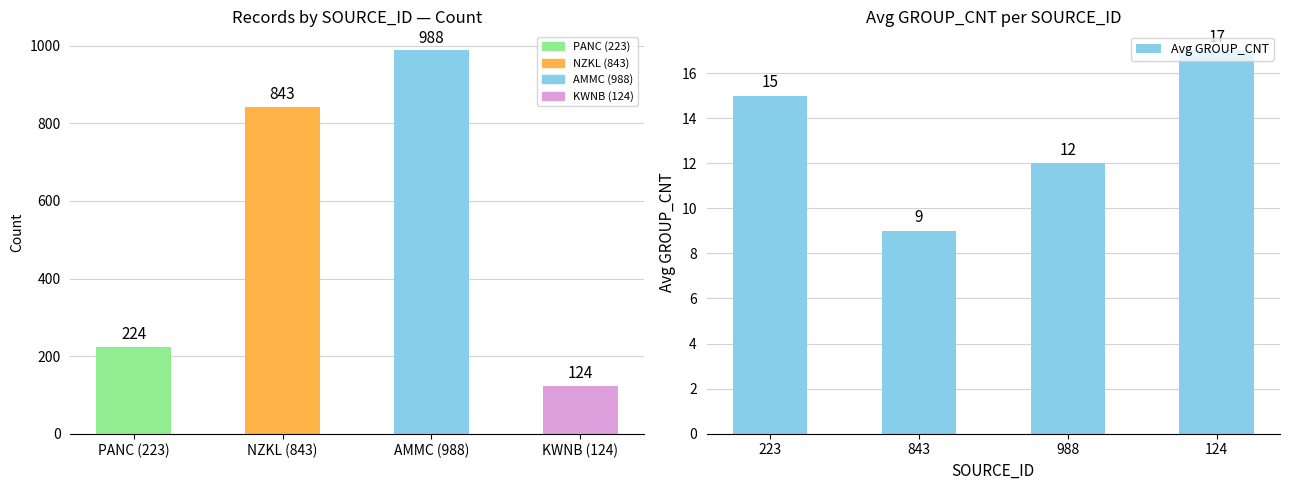

At how many categories does at least one series exceed 249?

2